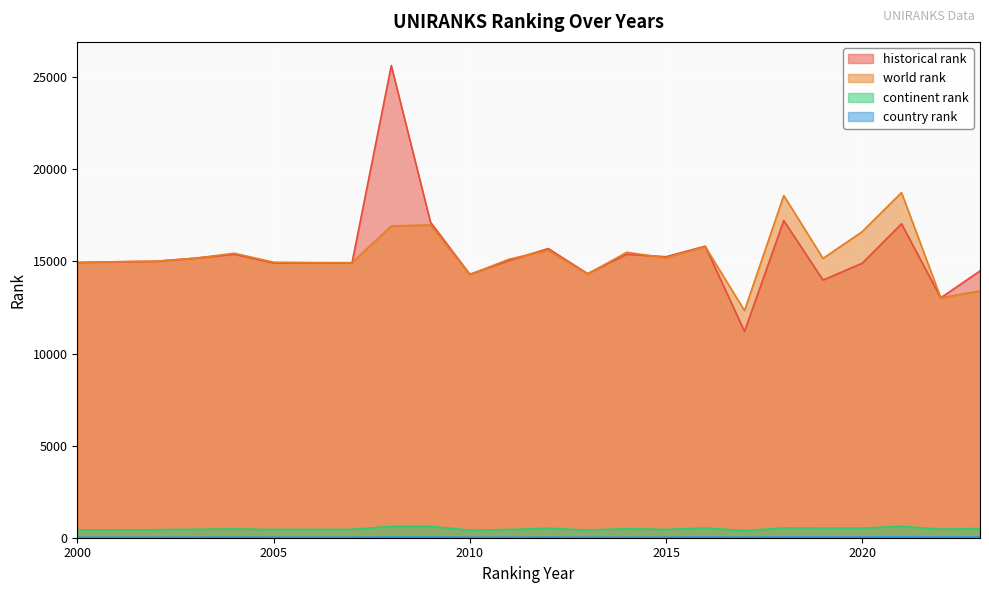

How many lines are shown in the chart?

4